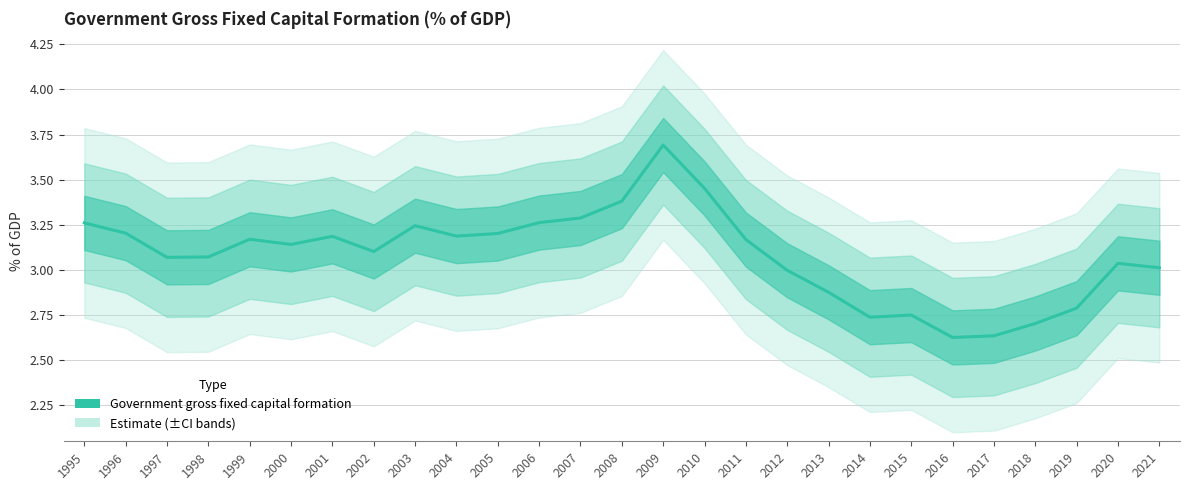

List the labels in order of value, largest first.

2009, 2010, 2008, 2007, 2006, 1995, 2003, 1996, 2005, 2004, 2001, 1999, 2011, 2000, 2002, 1998, 1997, 2020, 2021, 2012, 2013, 2019, 2015, 2014, 2018, 2017, 2016